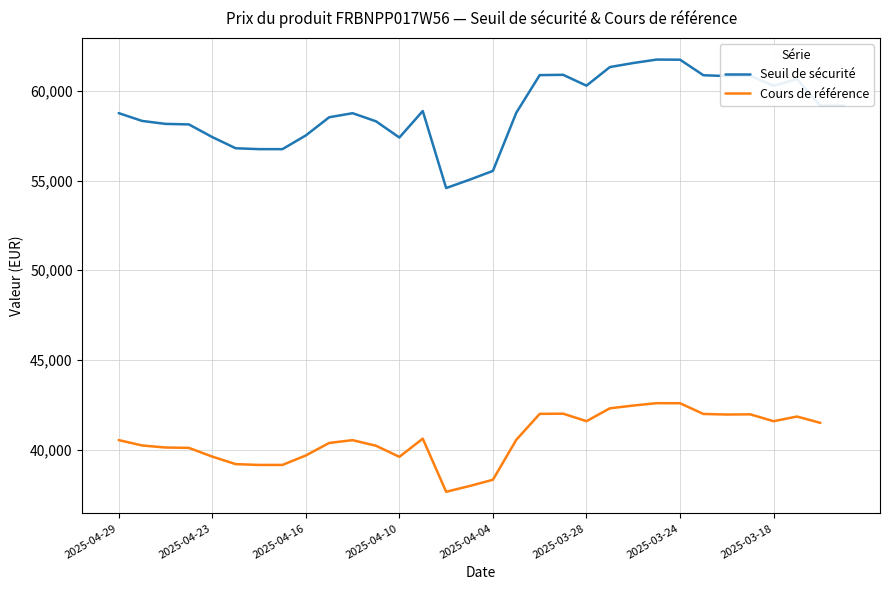

What is the difference between the values at 2025-04-15 and 2025-04-07?

3484.9